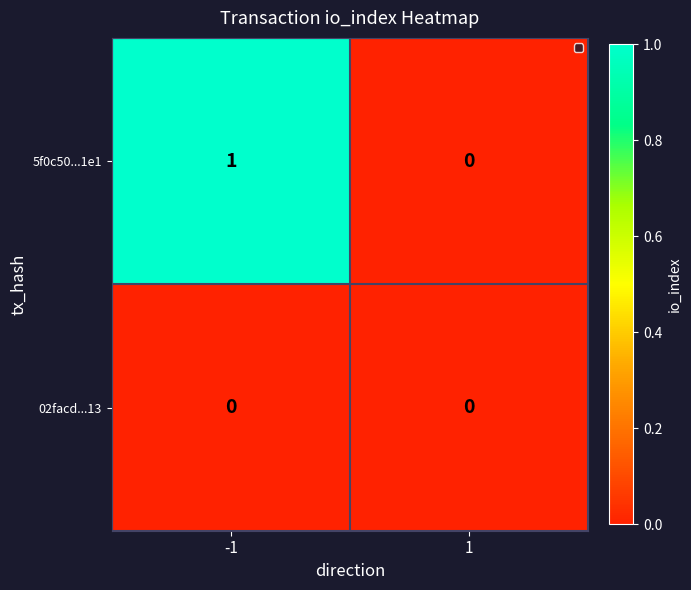

At which category is the sum across all series the highest?

-1